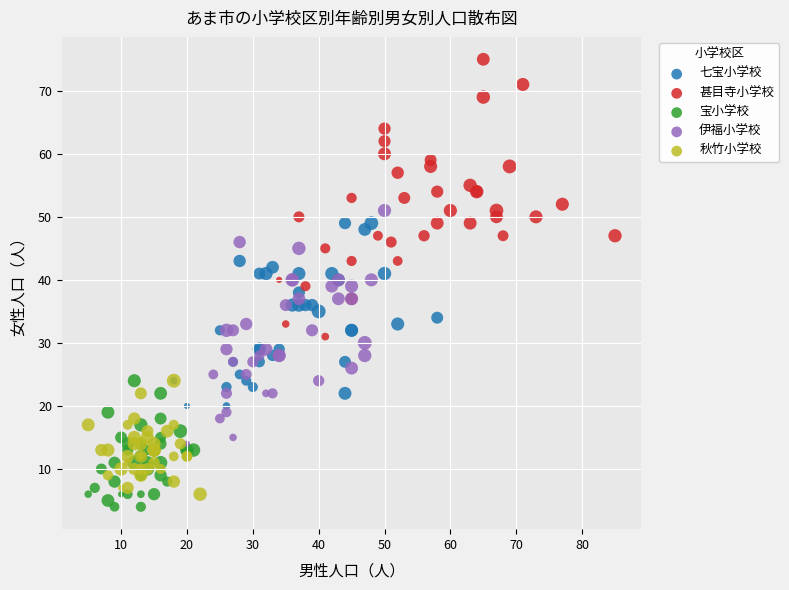

Which series reaches the maximum Y coordinate?

甚目寺小学校